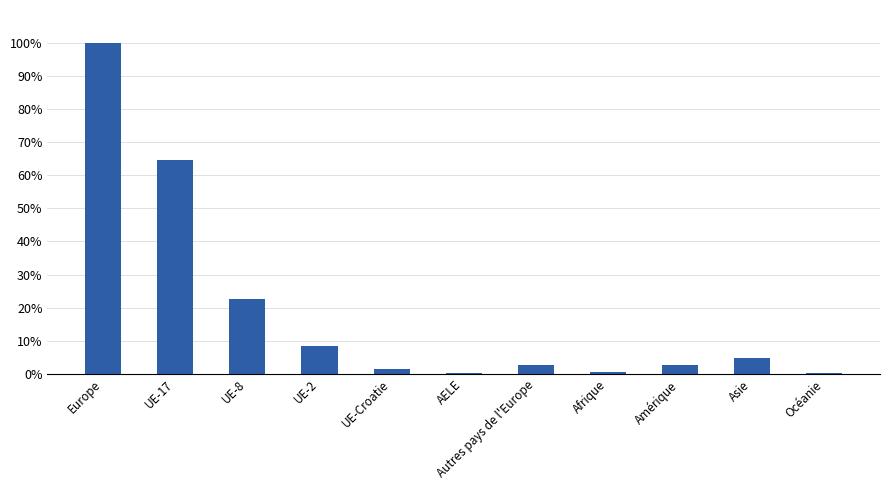

Is it true that the value at AELE is 0.1?

True